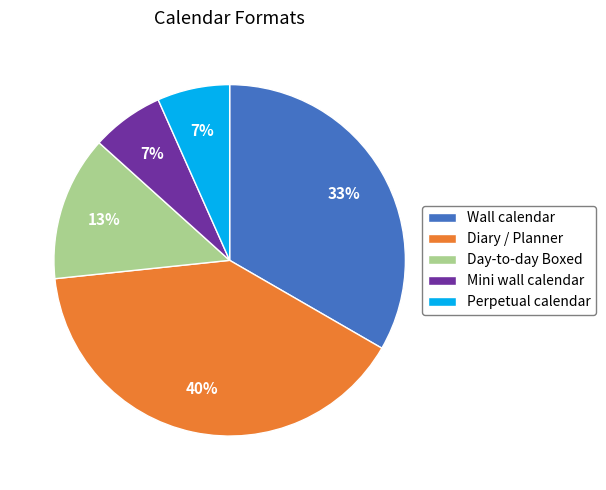

Does Mini wall calendar represent more than half of the total?

No